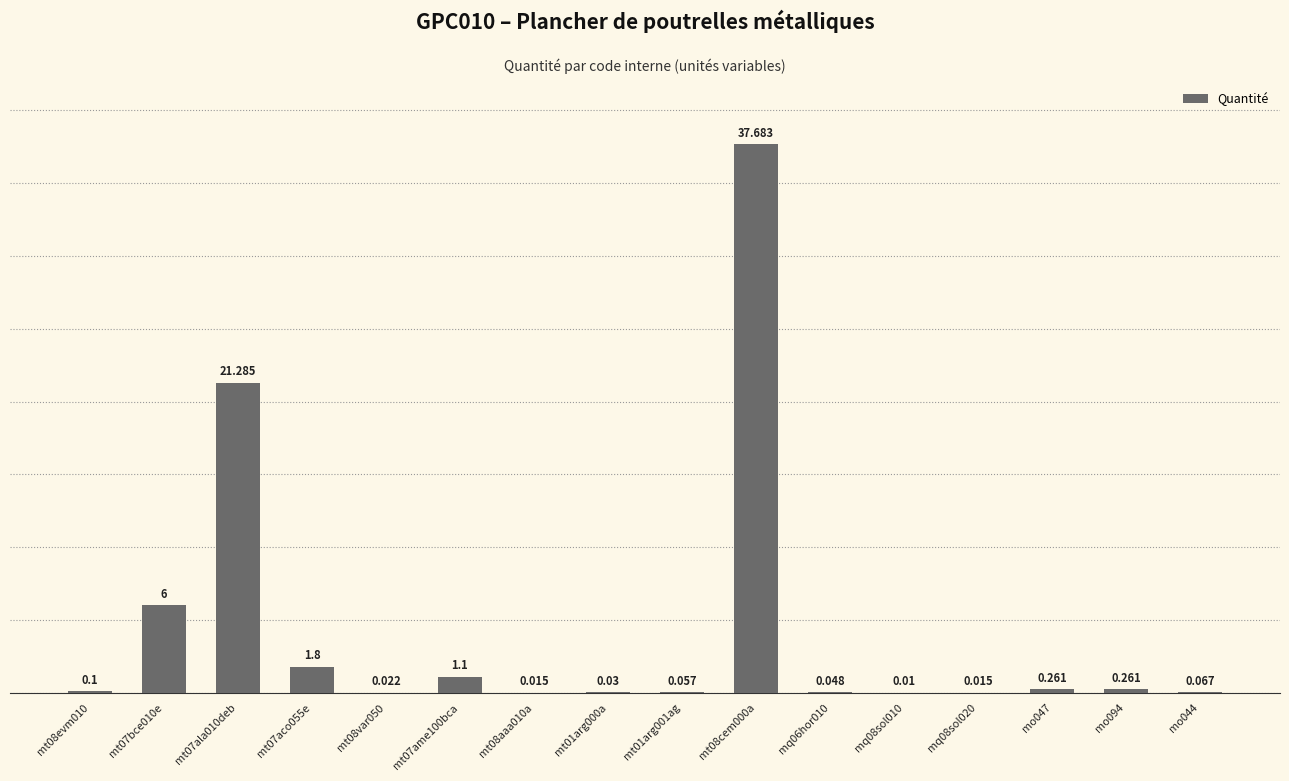

What is the value of the 4th bar from the left?

1.8